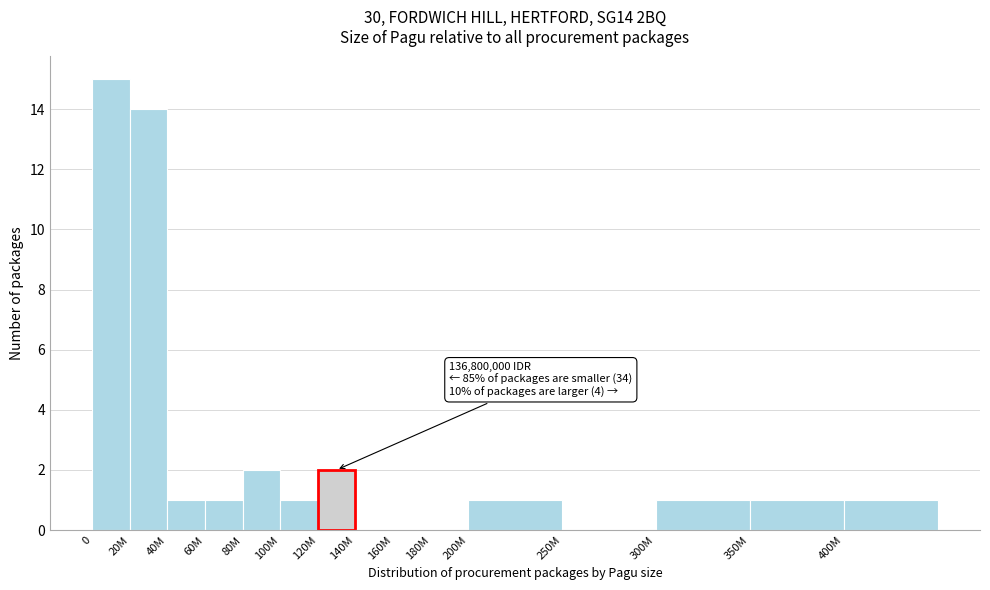

Reading left to right, what are all the values shown in this chart?

0=15	20M=14	40M=1	60M=1	80M=2	100M=1	120M=2	140M=0	160M=0	180M=0	200M=1	250M=0	300M=1	350M=1	400M=1